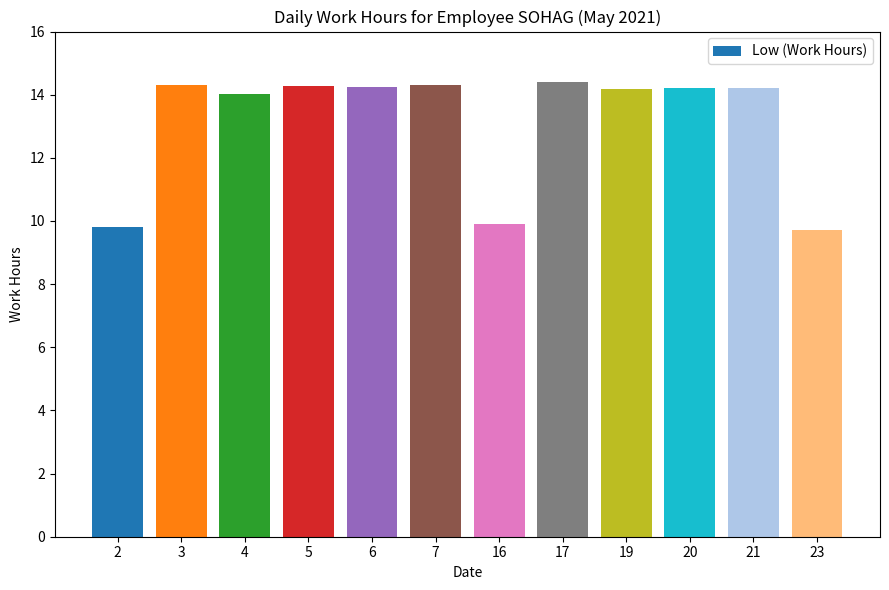

Approximately how many times larger is the value at 3 compared to 16?

1.4